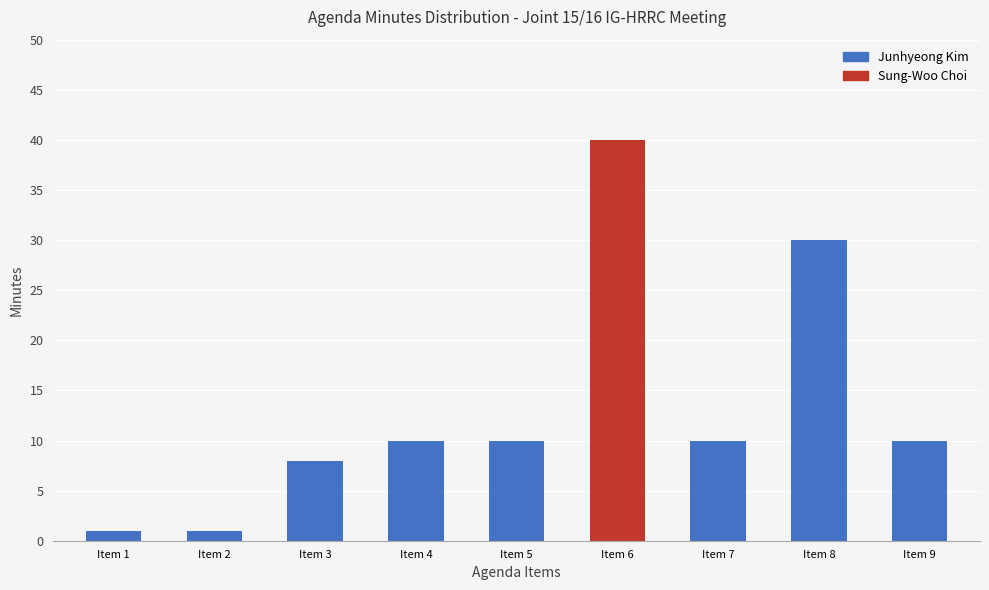

What is the change in value from Item 5 to Item 8?

+20